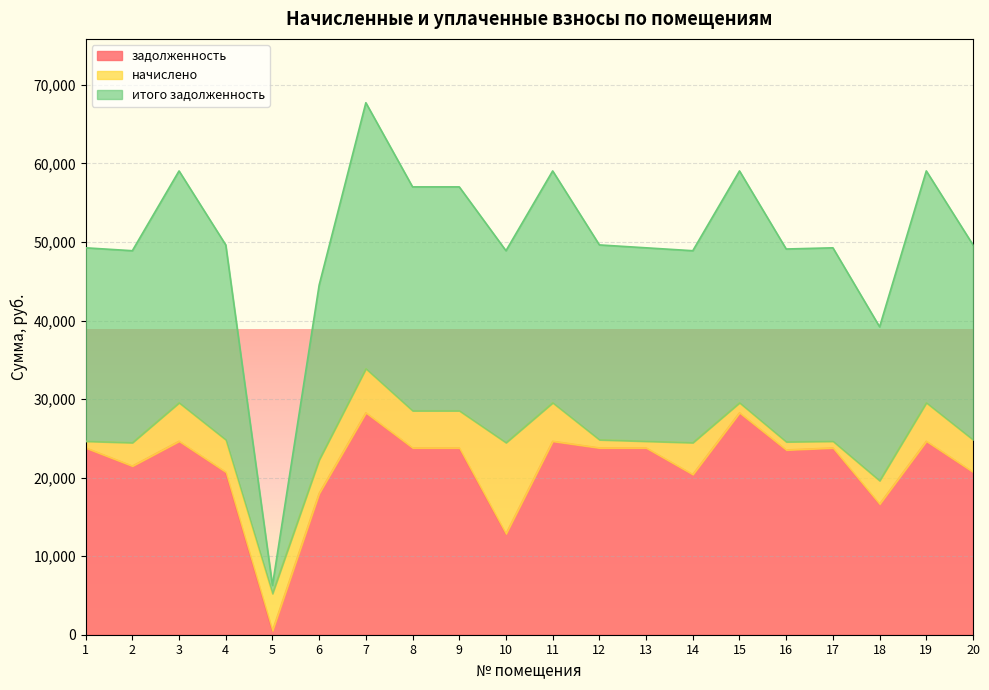

At which category is the sum across all series the highest?

7